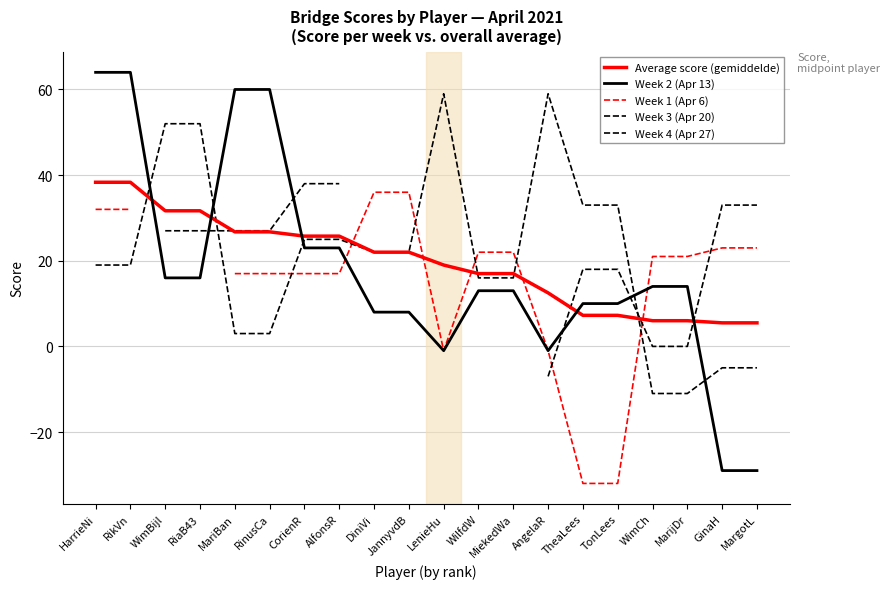

Which category has the highest value in the Week 1 (Apr 6) series?

DiniVi